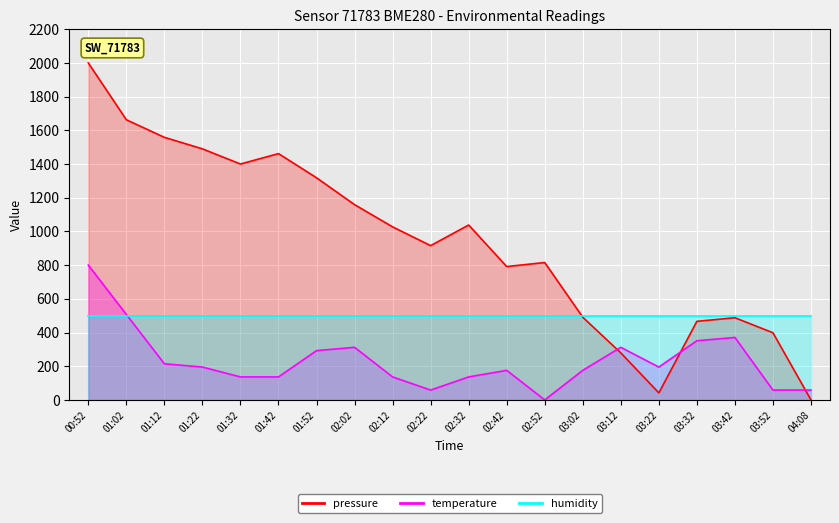

What is the value of the temperature point at the 9th from the left?

136.6